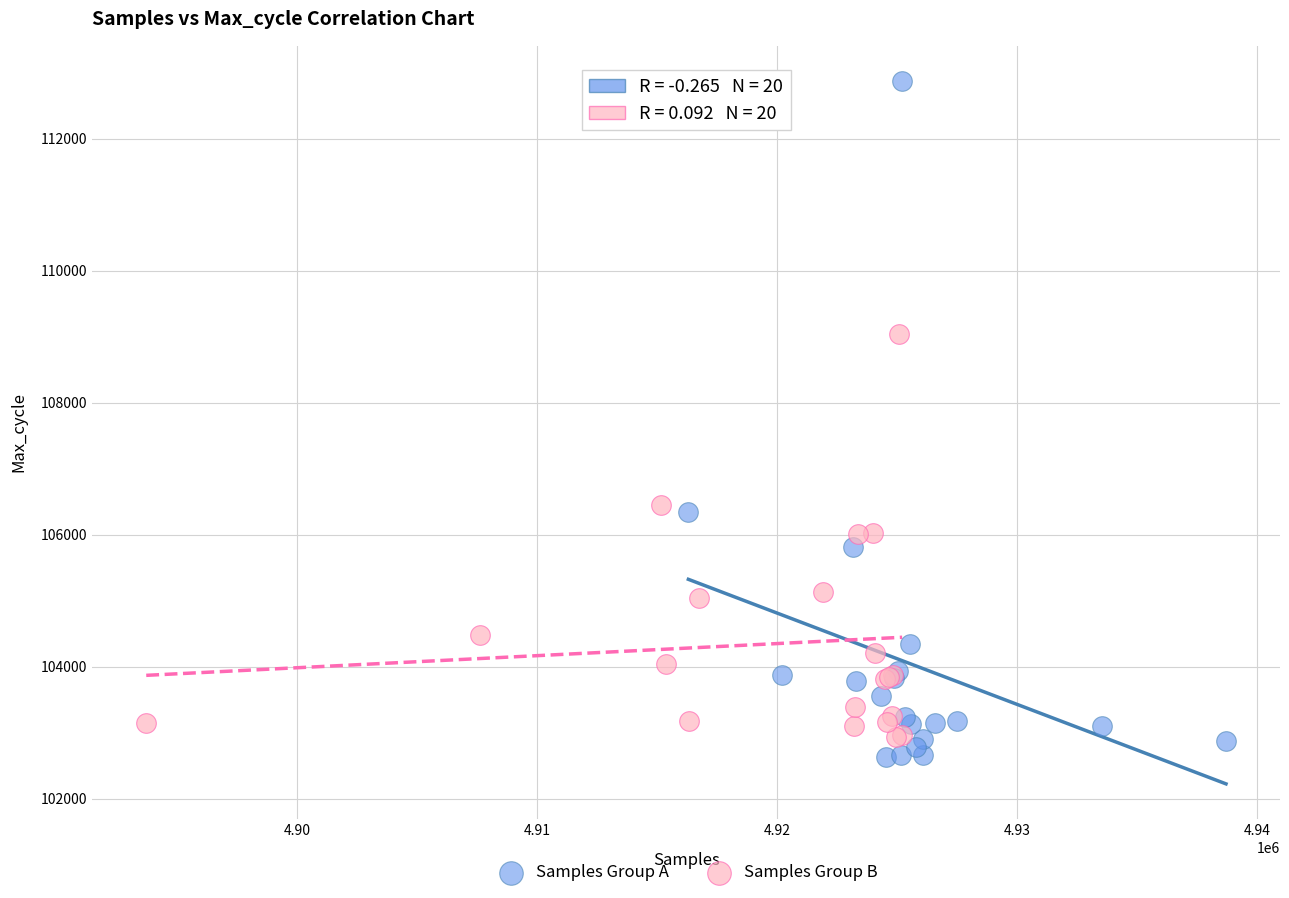

Which series contains the lowest Y value?

Samples Group A